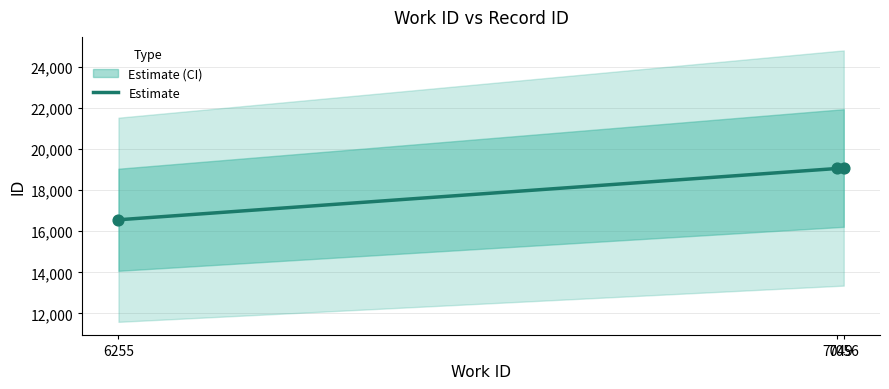

What is the change in value from 7049 to 7056?

+20